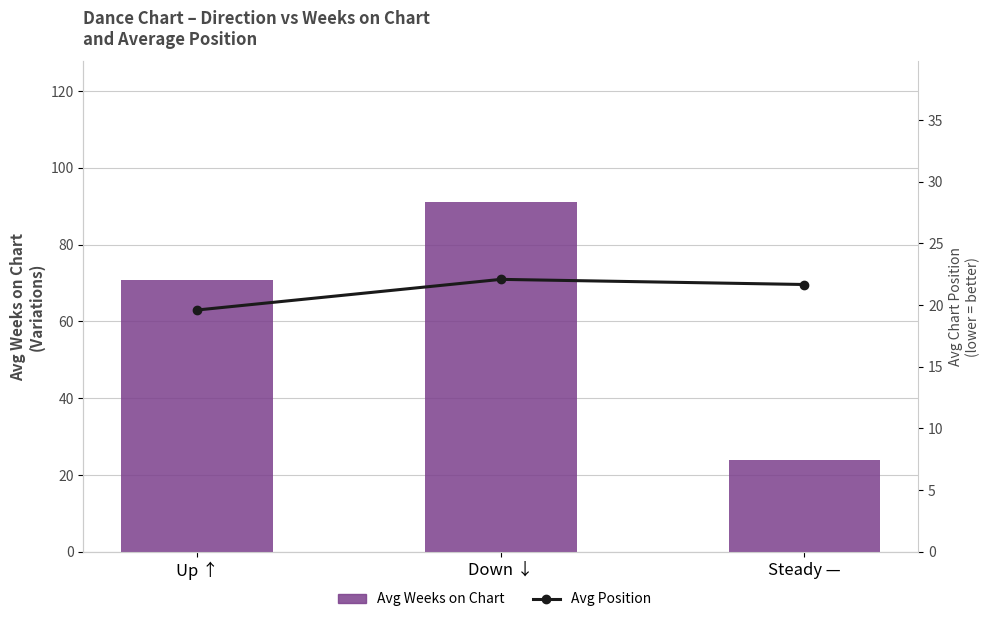

How many groups of bars are there?

3